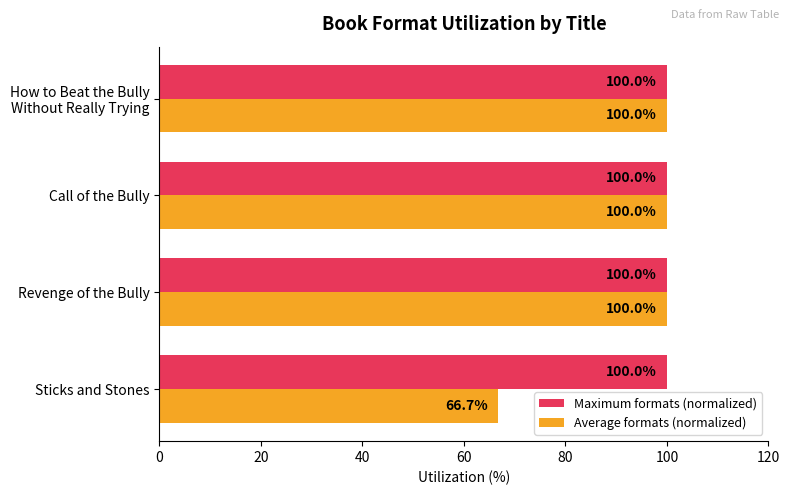

Which series has the widest spread of values?

Average formats (normalized)